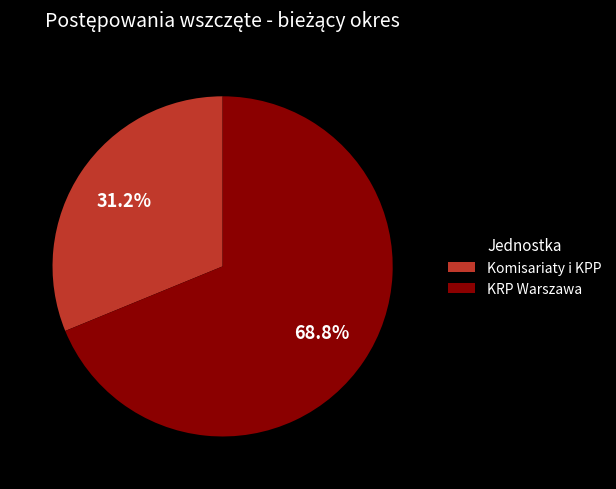

Approximately how many times larger is the value at Komisariaty i KPP compared to KRP Warszawa?

0.5